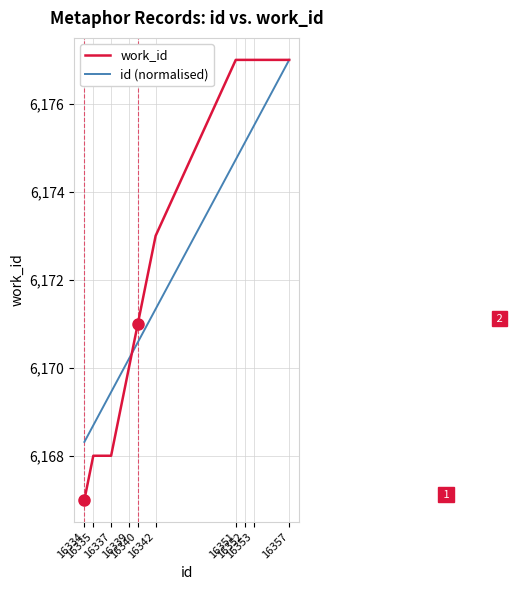

What is the greatest value displayed?

6177.0